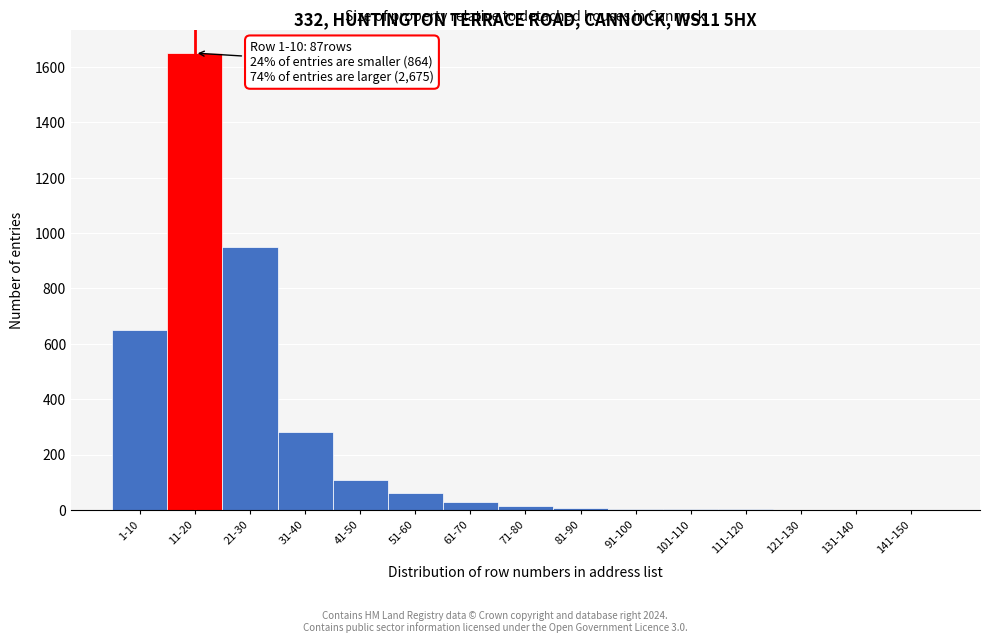

Where is the data nearest to the value 825?

21-30